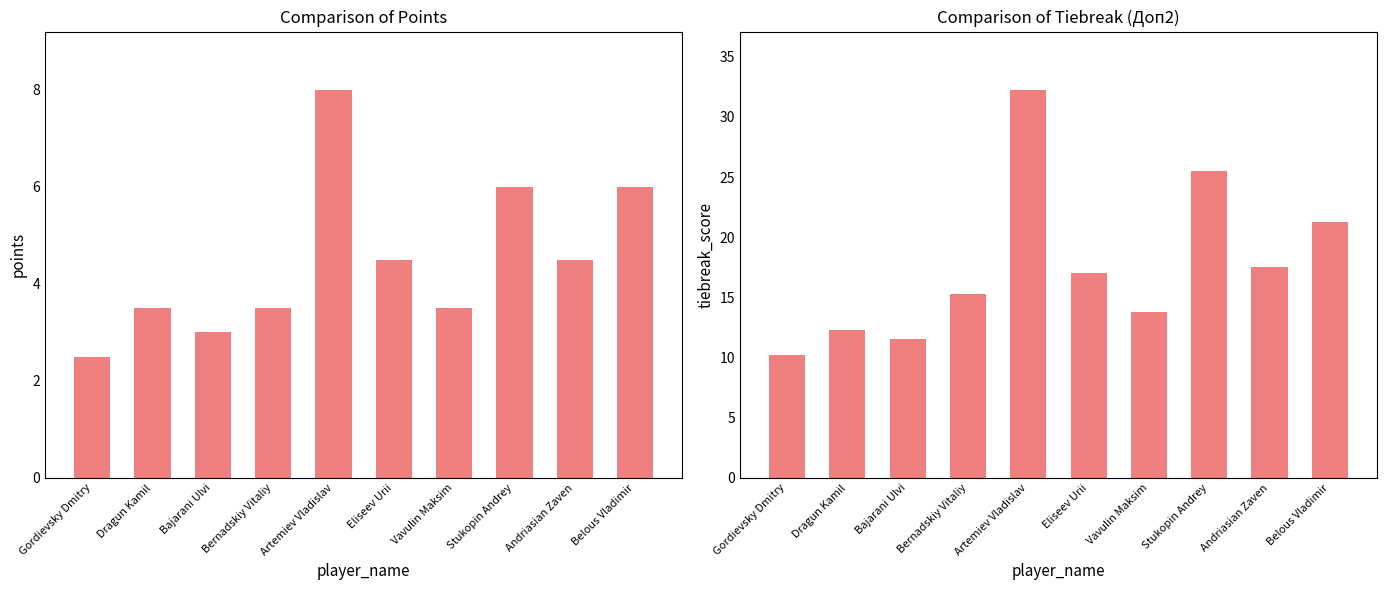

Is the value of Очки at Gordievsky Dmitry greater than the value of Доп2 at Bernadskiy Vitaliy?

No